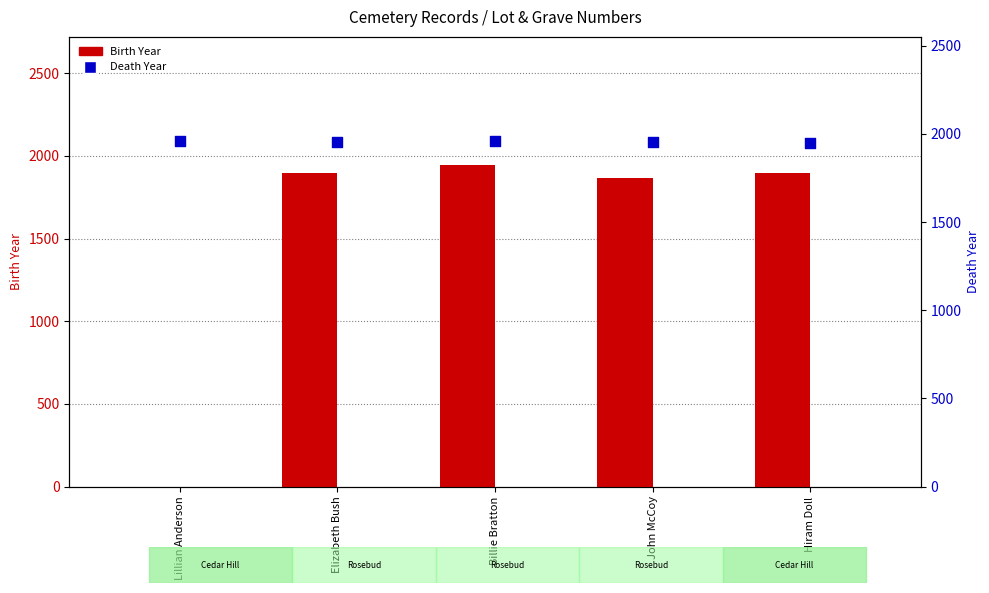

What is the total value across all series at Hiram Doll?

3842